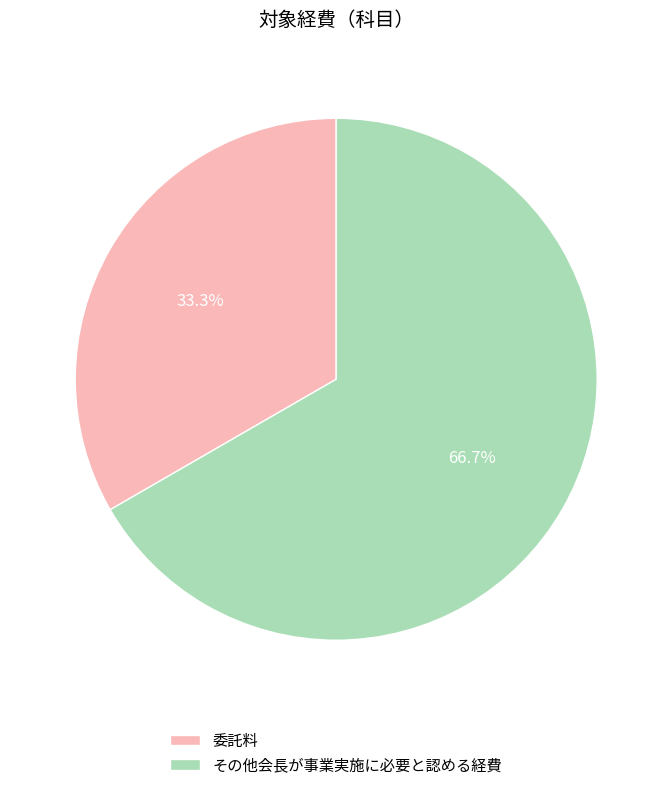

Combined, what portion of the pie is その他会長が事業実施に必要と認める経費 and 委託料?

100.0%